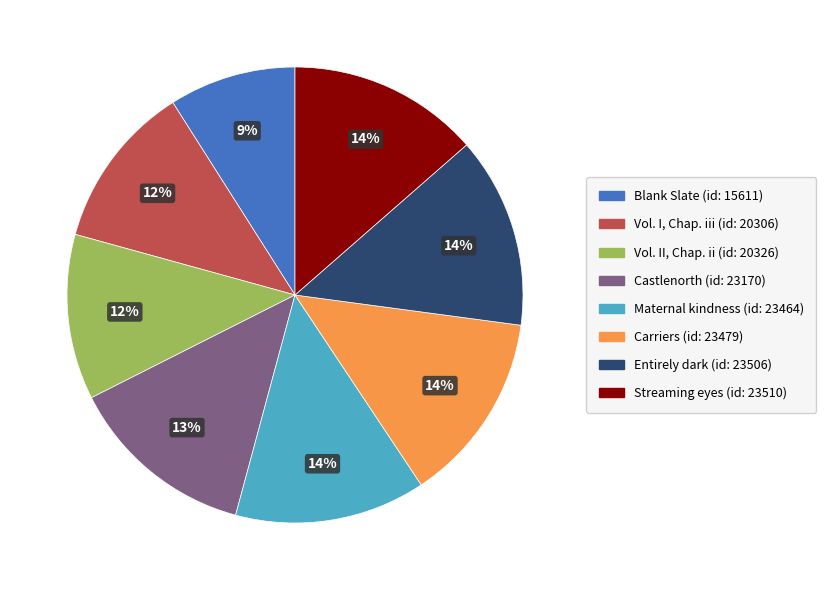

To the nearest percent, what percentage of the pie is Streaming eyes (id: 23510)?

14%